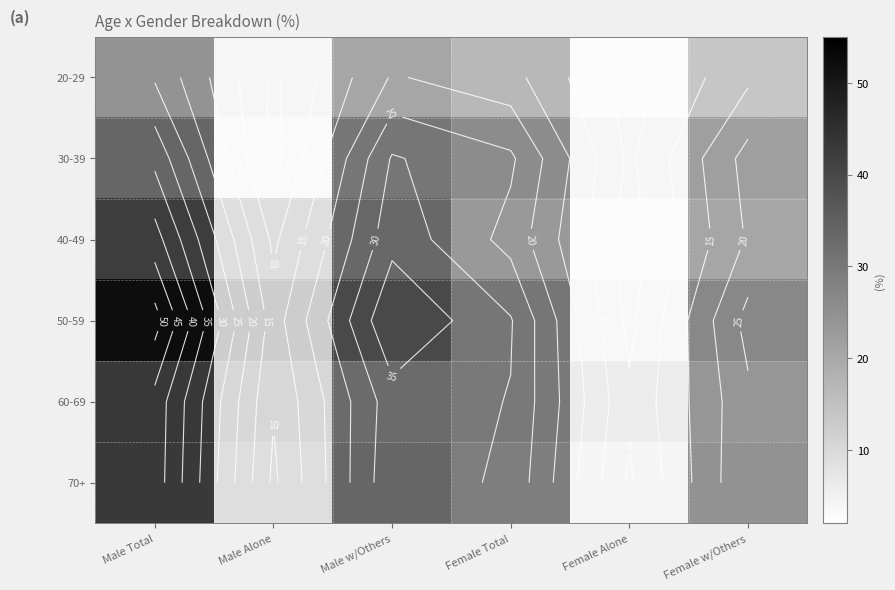

The 30-39 series shows 21.9 at Female w/Others. True or false?

True